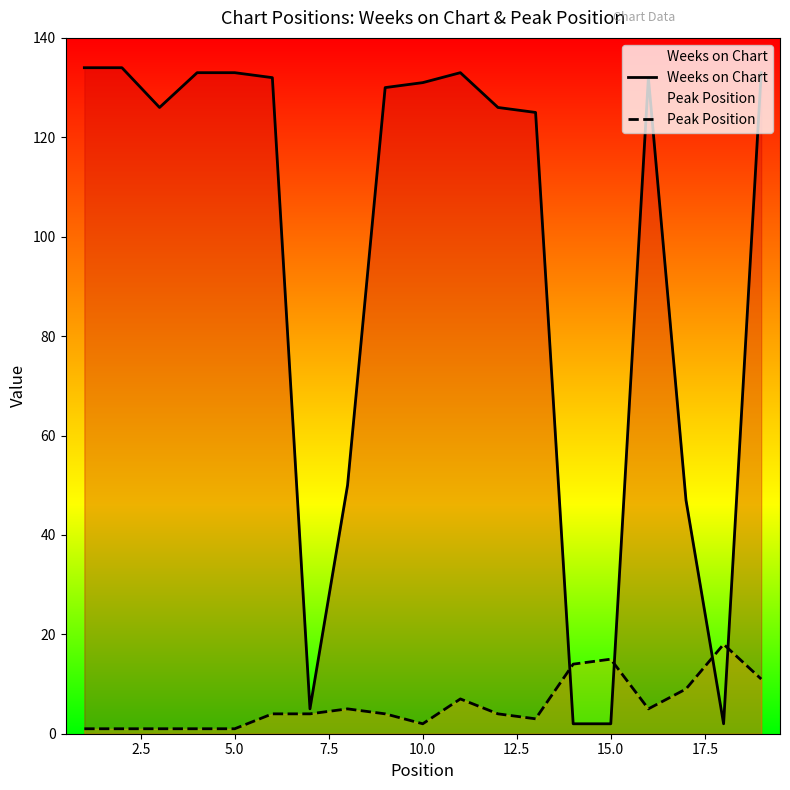

True or false: Weeks on Chart and Peak Position cross at least once.

True